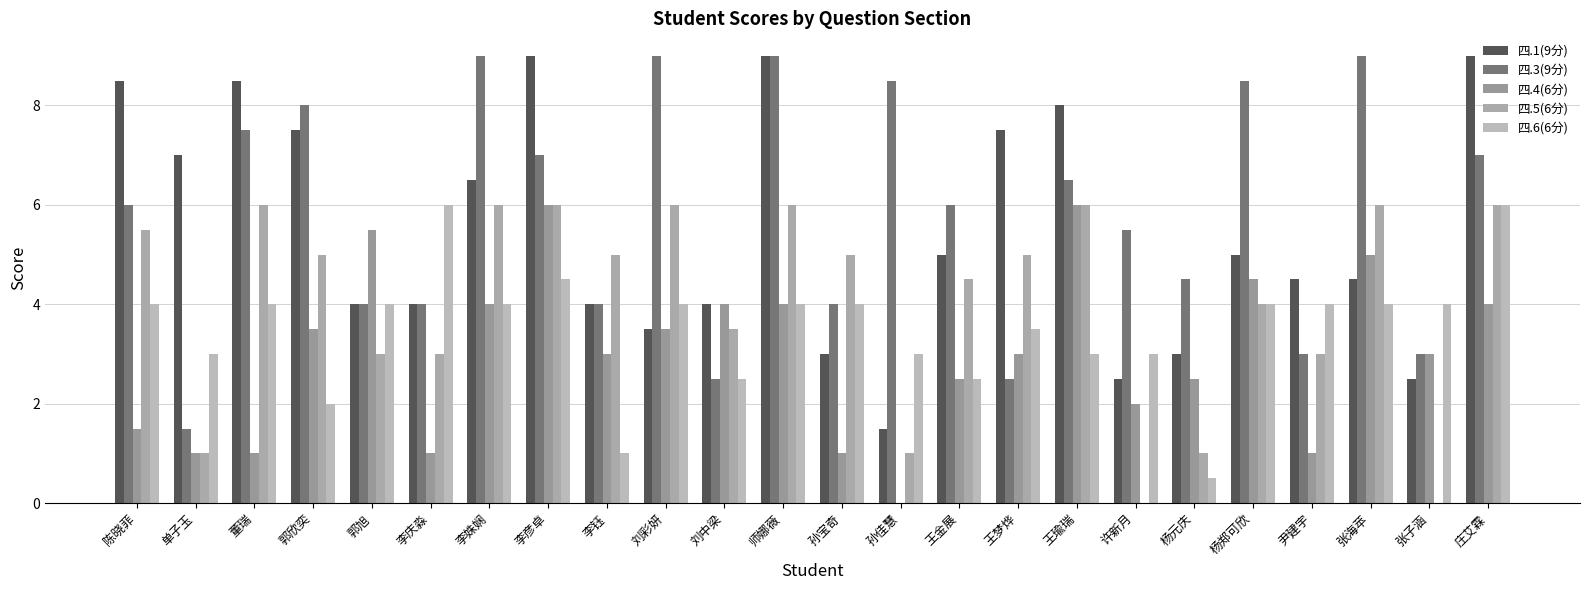

At how many categories does at least one series exceed 2?

24